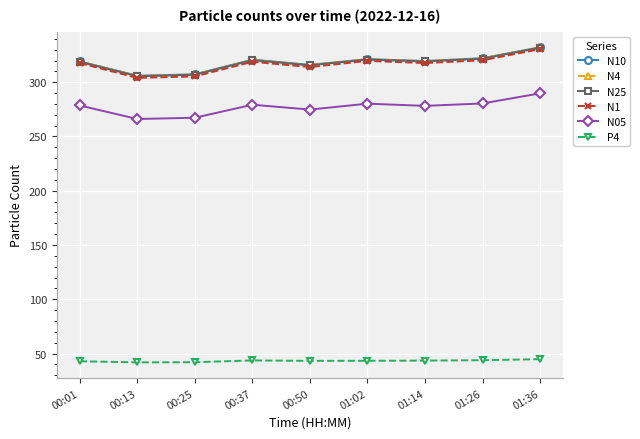

What is the sum of all N10 values?

2864.1